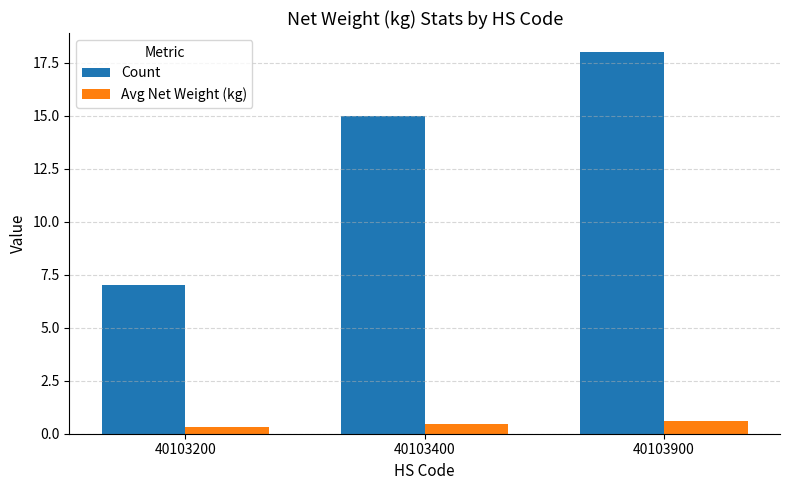

Between 40103200 and 40103900, which series saw the biggest shift?

Count